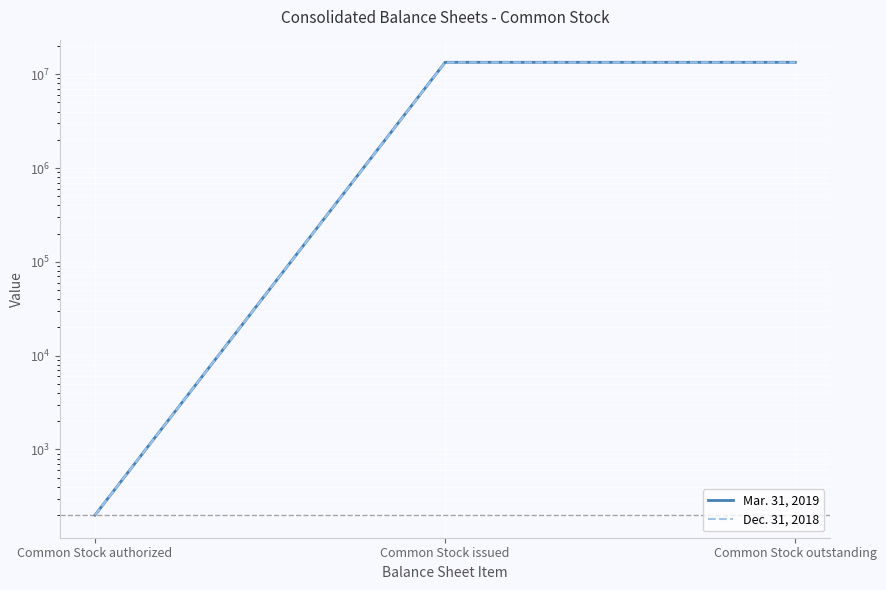

At which label is Dec. 31, 2018 closest to 6670200?

Common Stock authorized